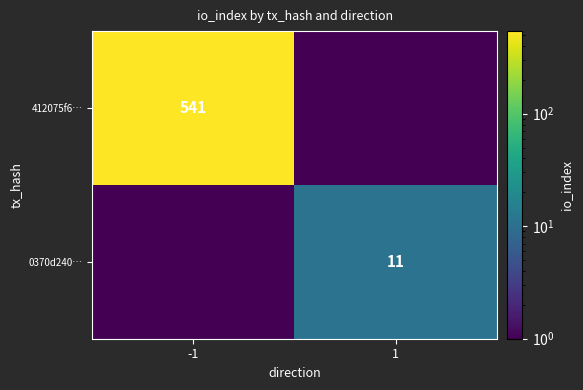

How many series are shown in this chart?

2